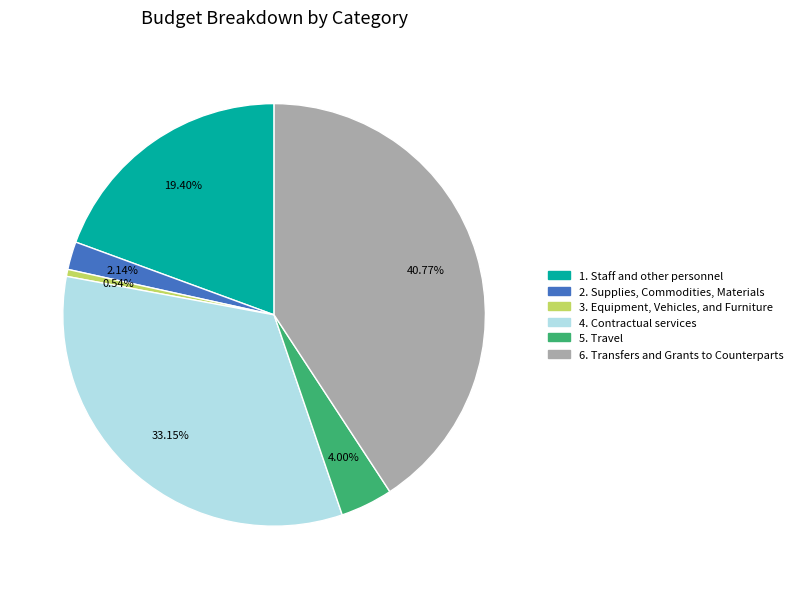

Is it true that 4. Contractual services is 46% of the pie?

False